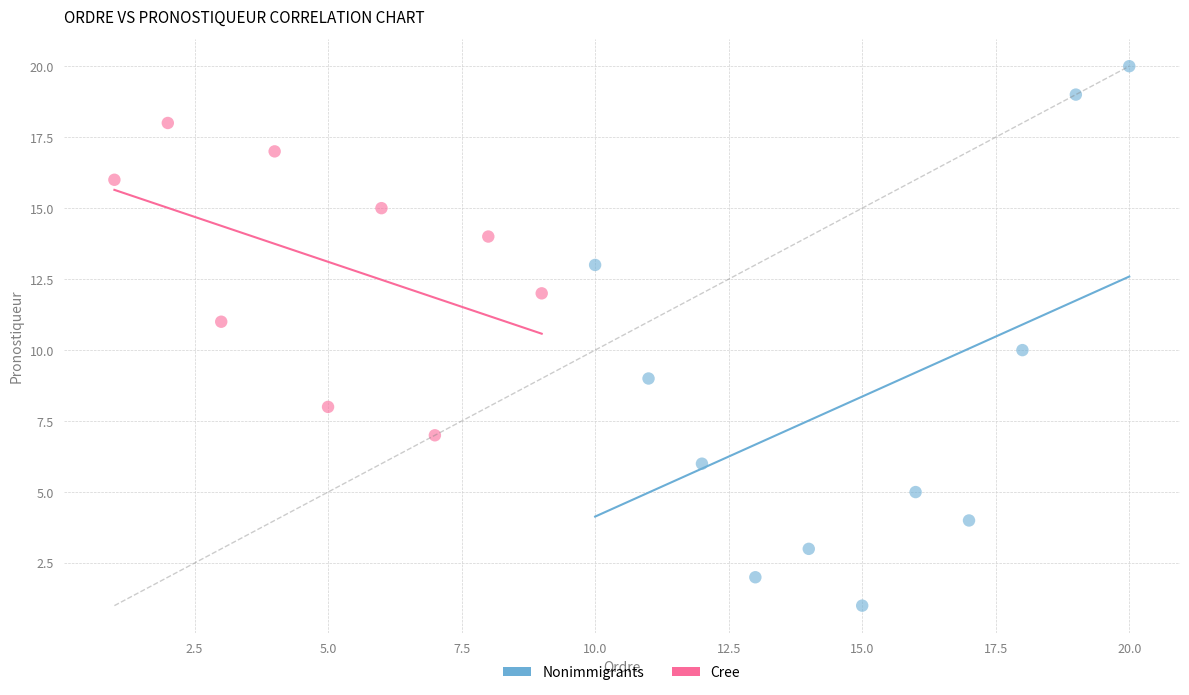

Which series contains the highest Y value?

Nonimmigrants